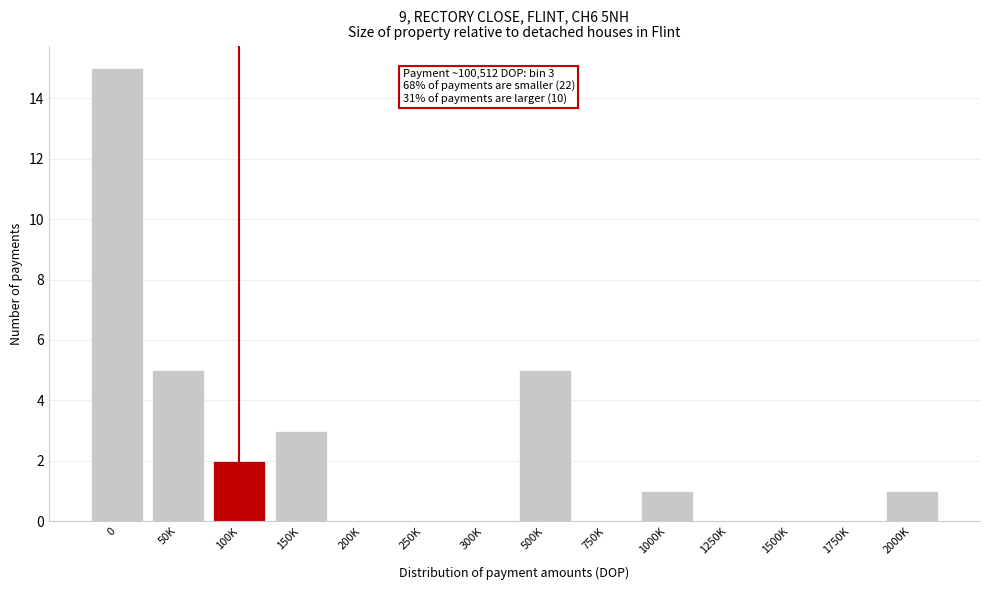

Reading left to right, extract all data points from this chart.

0=15	50K=5	100K=2	150K=3	200K=0	250K=0	300K=0	500K=5	750K=0	1000K=1	1250K=0	1500K=0	1750K=0	2000K=1